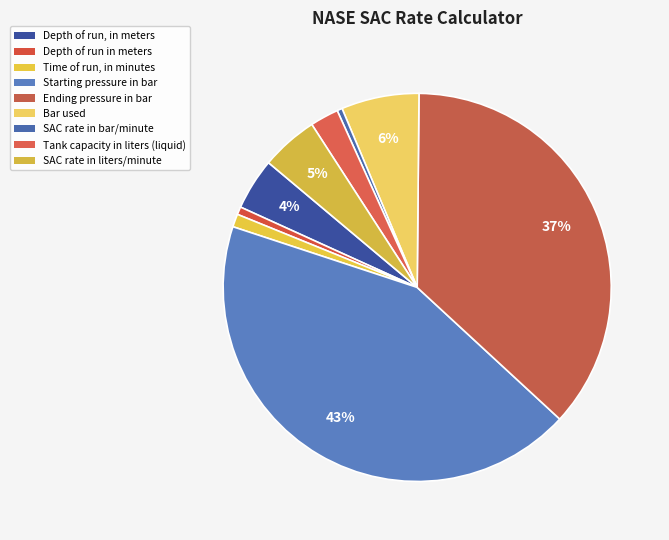

Is it true that Tank capacity in liters (liquid) is 2% of the pie?

True